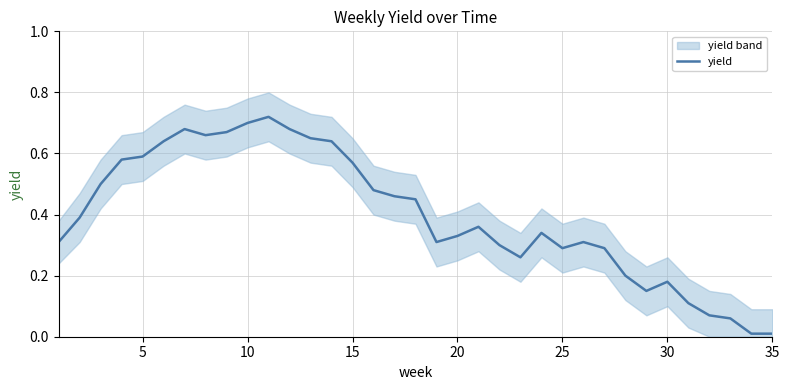

What is the average value?

0.4